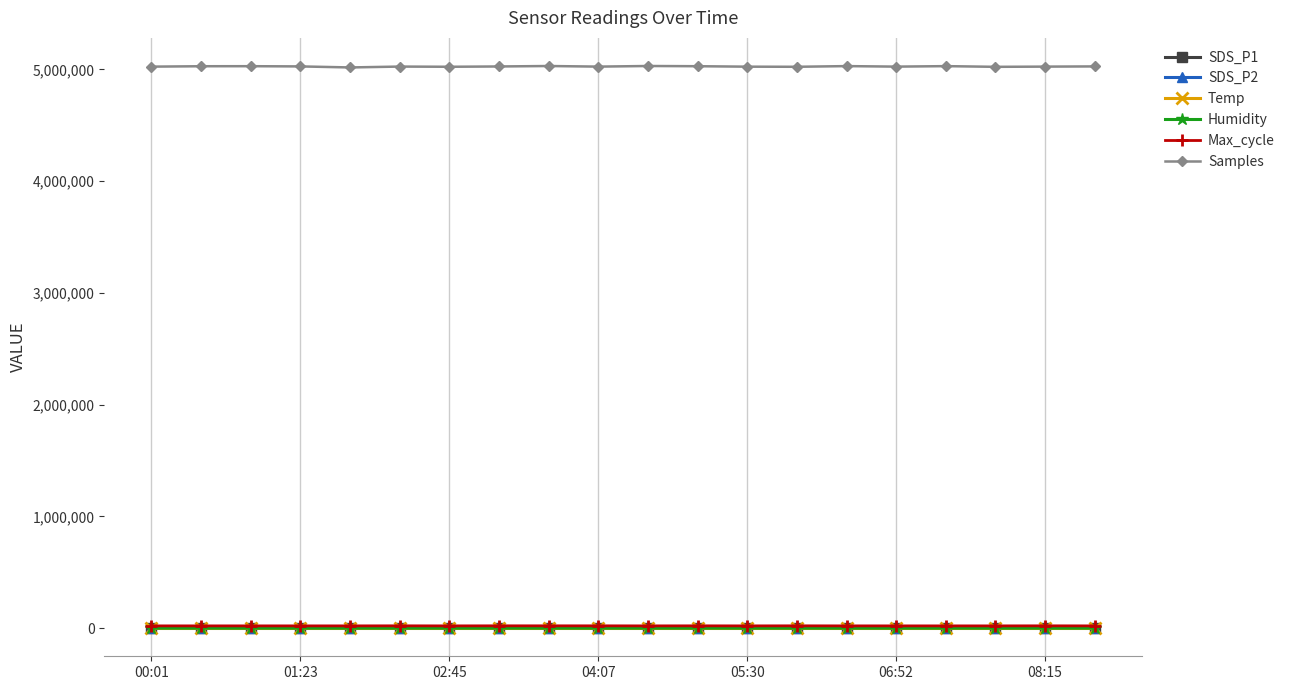

What is the maximum value for Max_cycle?

21012.0